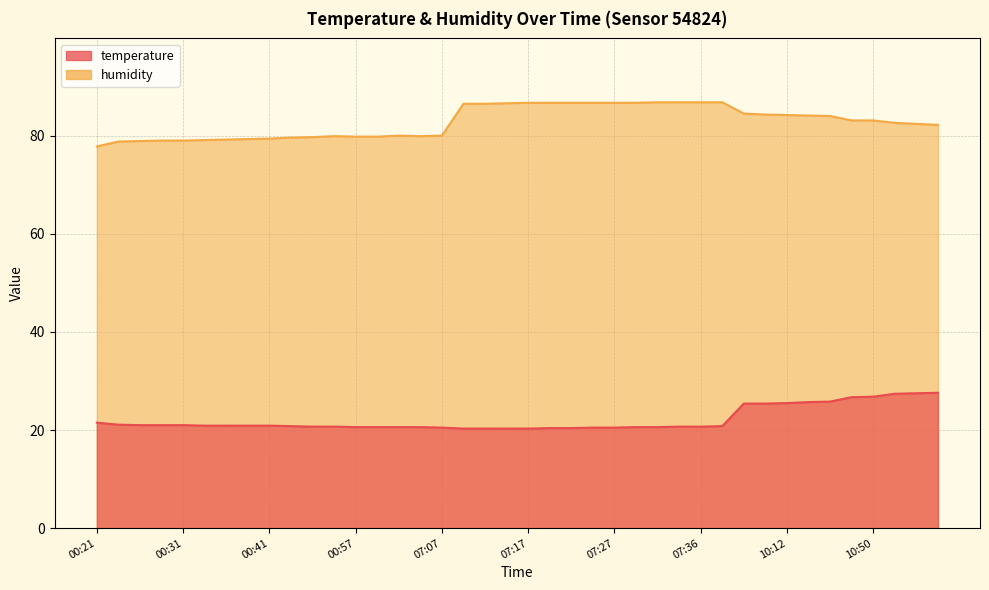

True or false: temperature has more than 2 points higher than both neighbors.

False